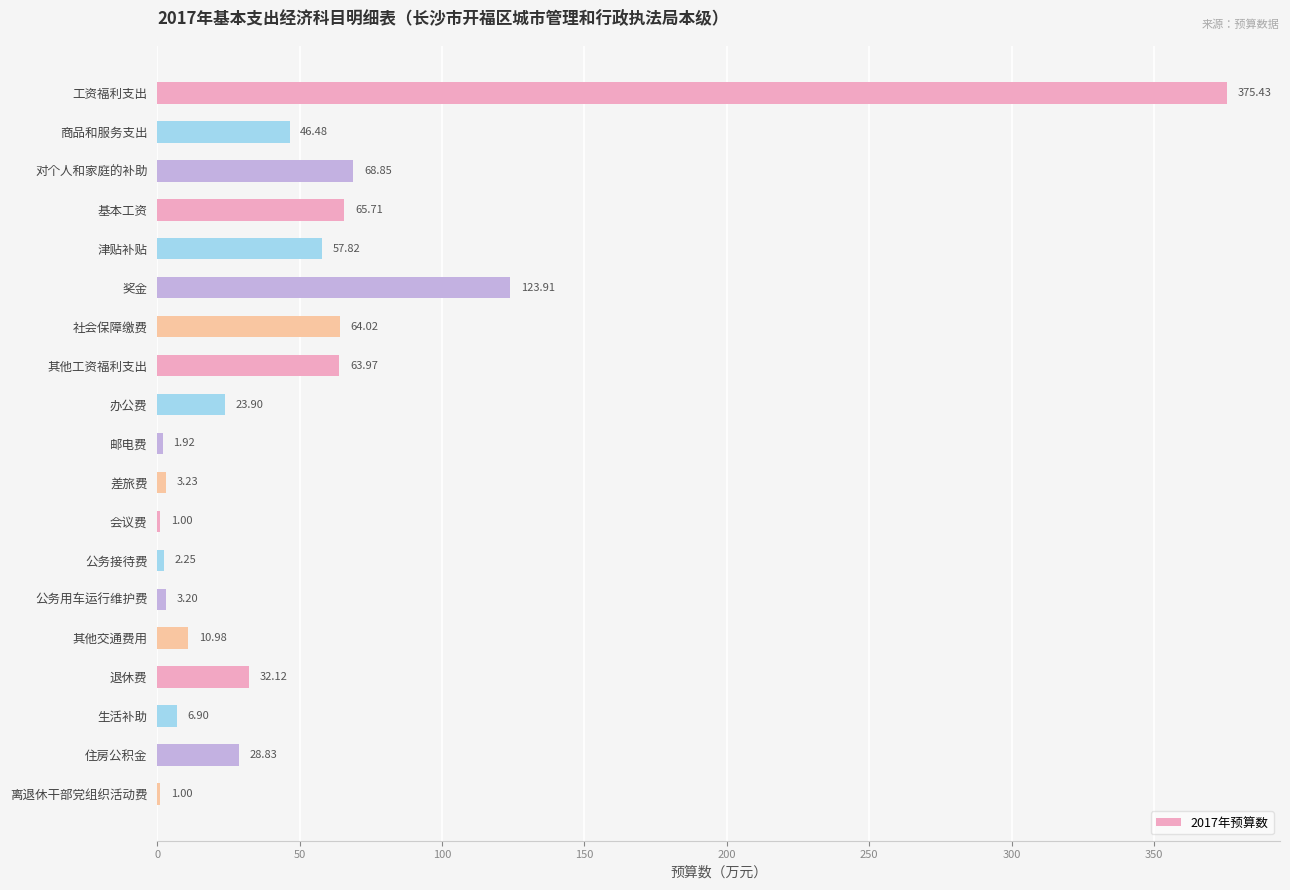

Between 住房公积金 and 离退休干部党组织活动费, which is larger?

住房公积金